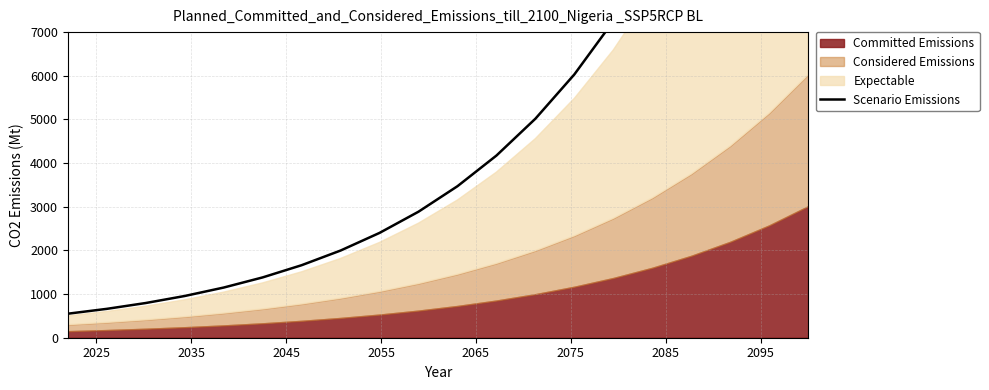

Count the number of categories in the chart.

20